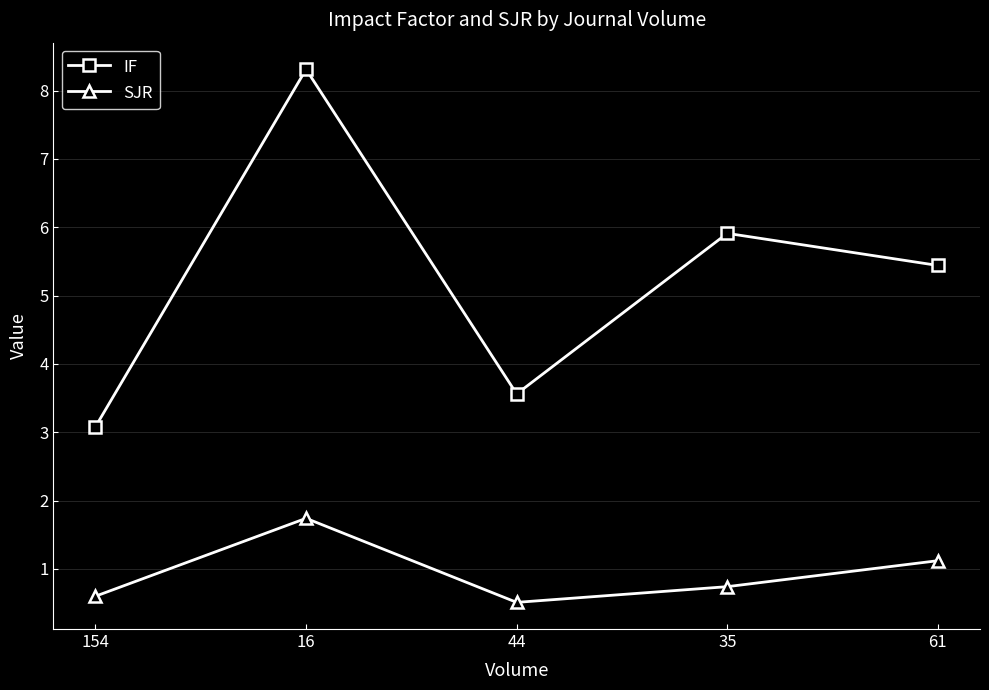

Between 154 and 61, which series saw the biggest shift?

IF